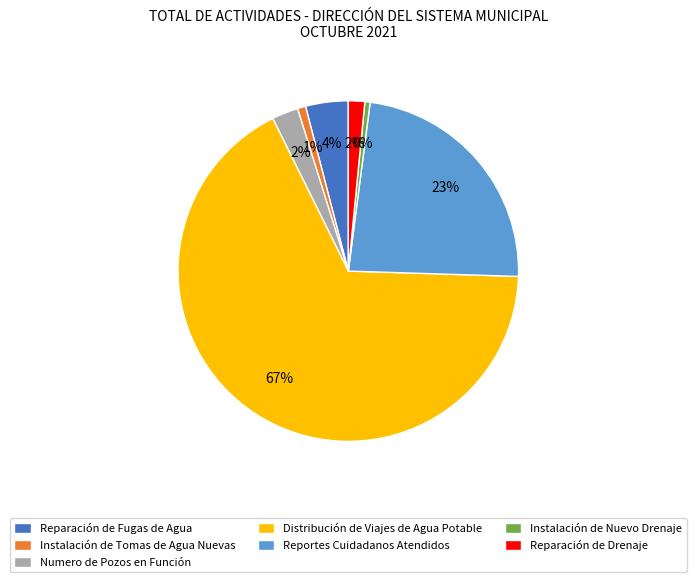

Count the number of slices in the pie.

7